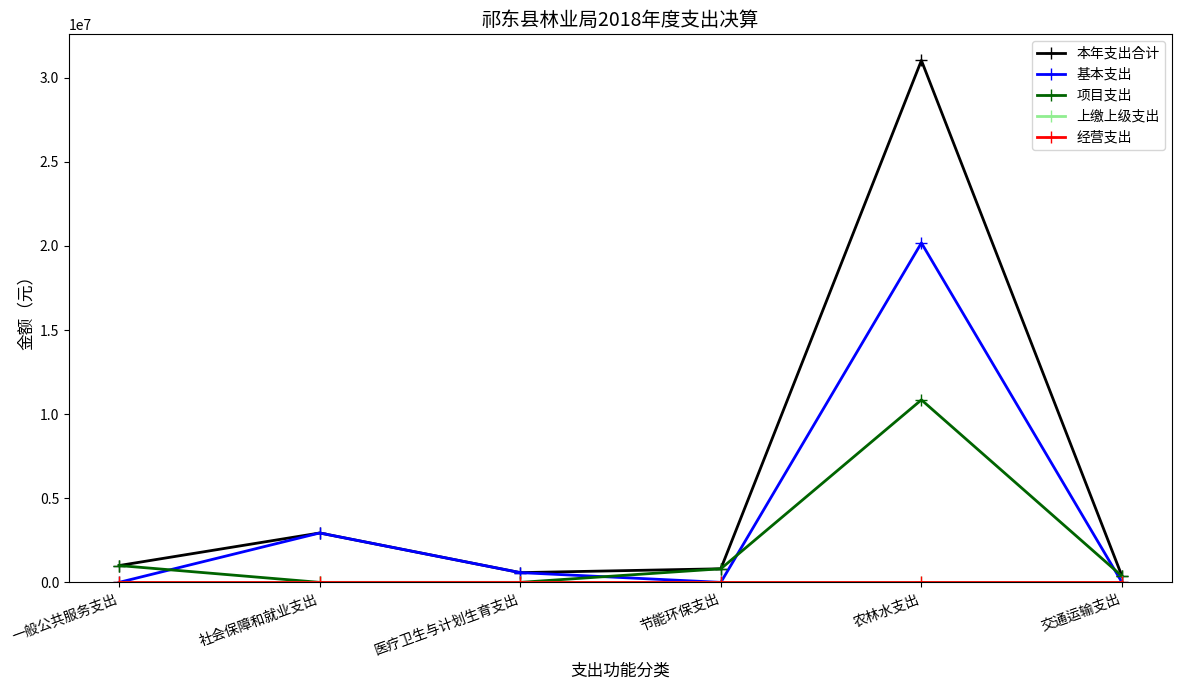

What is the maximum value shown in the chart?

31028188